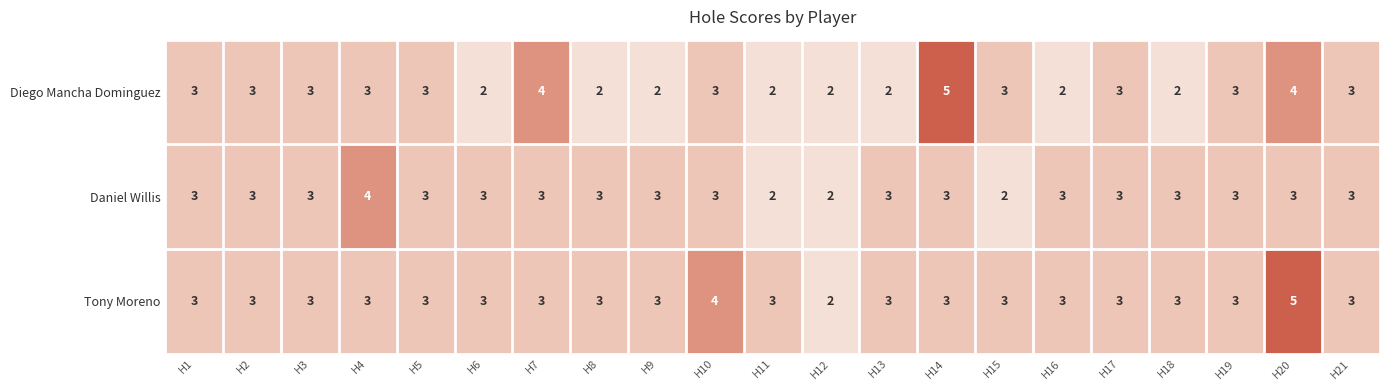

What is the average value of the Daniel Willis series?

3